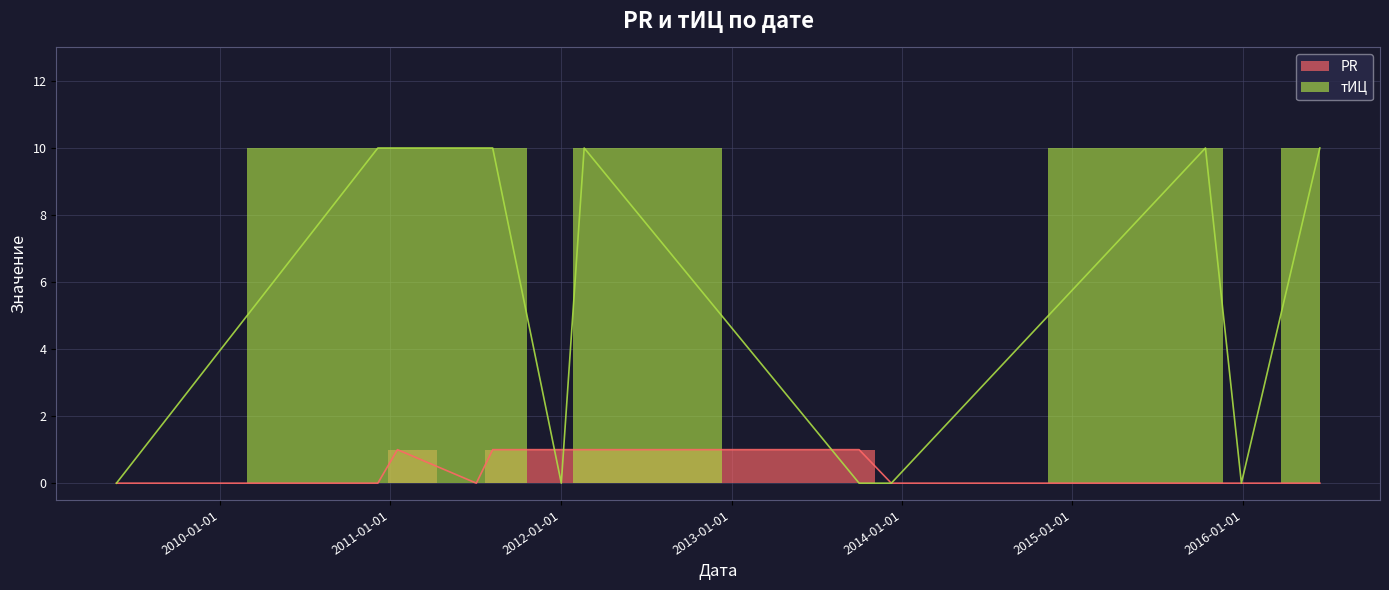

What is the approximate value of тИЦ at 2016-06-14, to the nearest 10?

10